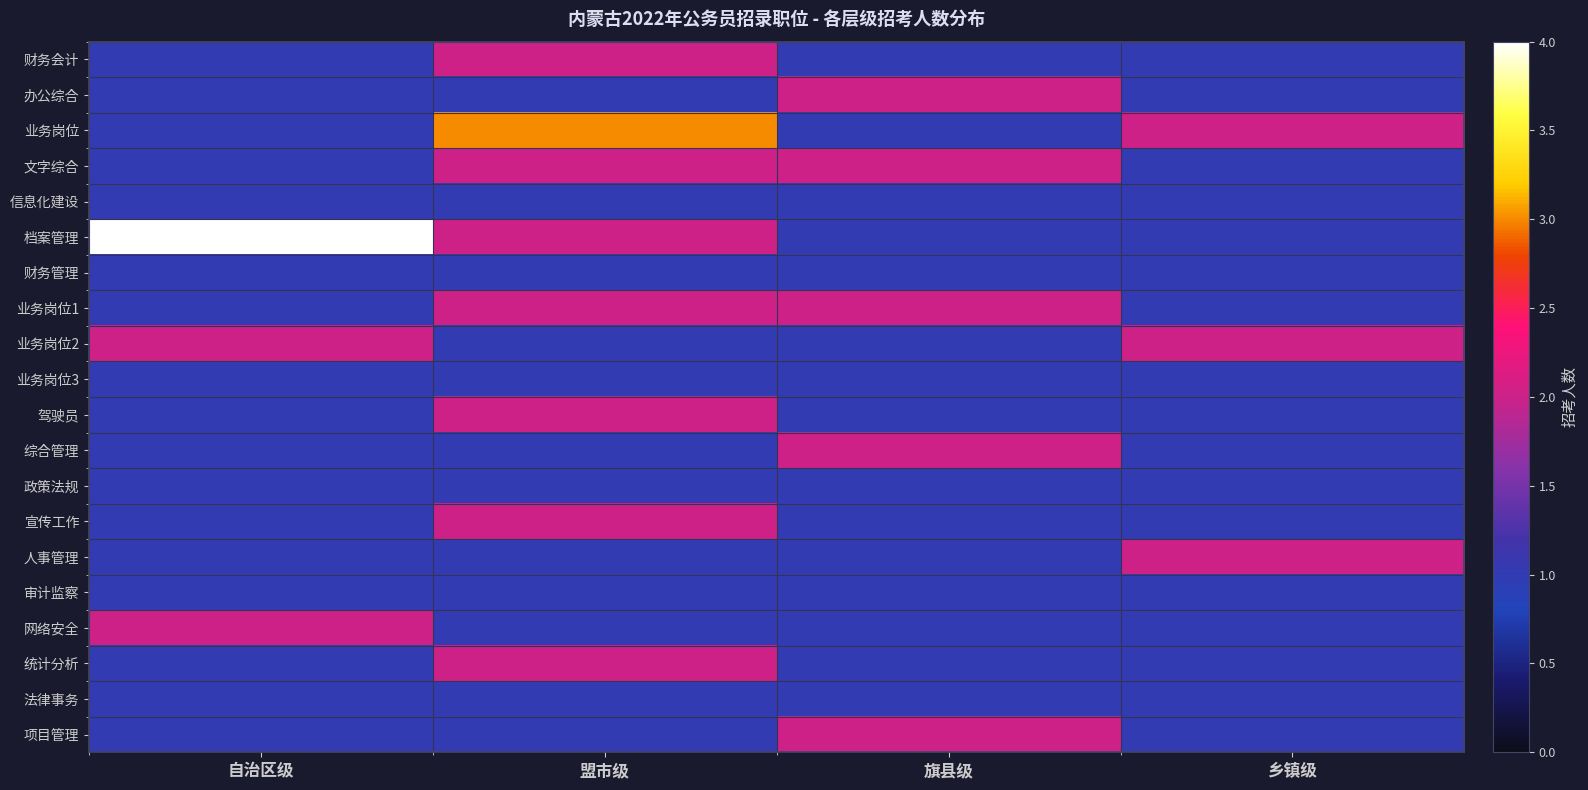

Reading left to right, transcribe all the data shown in this chart.

财务会计: 自治区级=1	盟市级=2	旗县级=1	乡镇级=1
办公综合: 自治区级=1	盟市级=1	旗县级=2	乡镇级=1
业务岗位: 自治区级=1	盟市级=3	旗县级=1	乡镇级=2
文字综合: 自治区级=1	盟市级=2	旗县级=2	乡镇级=1
信息化建设: 自治区级=1	盟市级=1	旗县级=1	乡镇级=1
档案管理: 自治区级=4	盟市级=2	旗县级=1	乡镇级=1
财务管理: 自治区级=1	盟市级=1	旗县级=1	乡镇级=1
业务岗位1: 自治区级=1	盟市级=2	旗县级=2	乡镇级=1
业务岗位2: 自治区级=2	盟市级=1	旗县级=1	乡镇级=2
业务岗位3: 自治区级=1	盟市级=1	旗县级=1	乡镇级=1
驾驶员: 自治区级=1	盟市级=2	旗县级=1	乡镇级=1
综合管理: 自治区级=1	盟市级=1	旗县级=2	乡镇级=1
政策法规: 自治区级=1	盟市级=1	旗县级=1	乡镇级=1
宣传工作: 自治区级=1	盟市级=2	旗县级=1	乡镇级=1
人事管理: 自治区级=1	盟市级=1	旗县级=1	乡镇级=2
审计监察: 自治区级=1	盟市级=1	旗县级=1	乡镇级=1
网络安全: 自治区级=2	盟市级=1	旗县级=1	乡镇级=1
统计分析: 自治区级=1	盟市级=2	旗县级=1	乡镇级=1
法律事务: 自治区级=1	盟市级=1	旗县级=1	乡镇级=1
项目管理: 自治区级=1	盟市级=1	旗县级=2	乡镇级=1